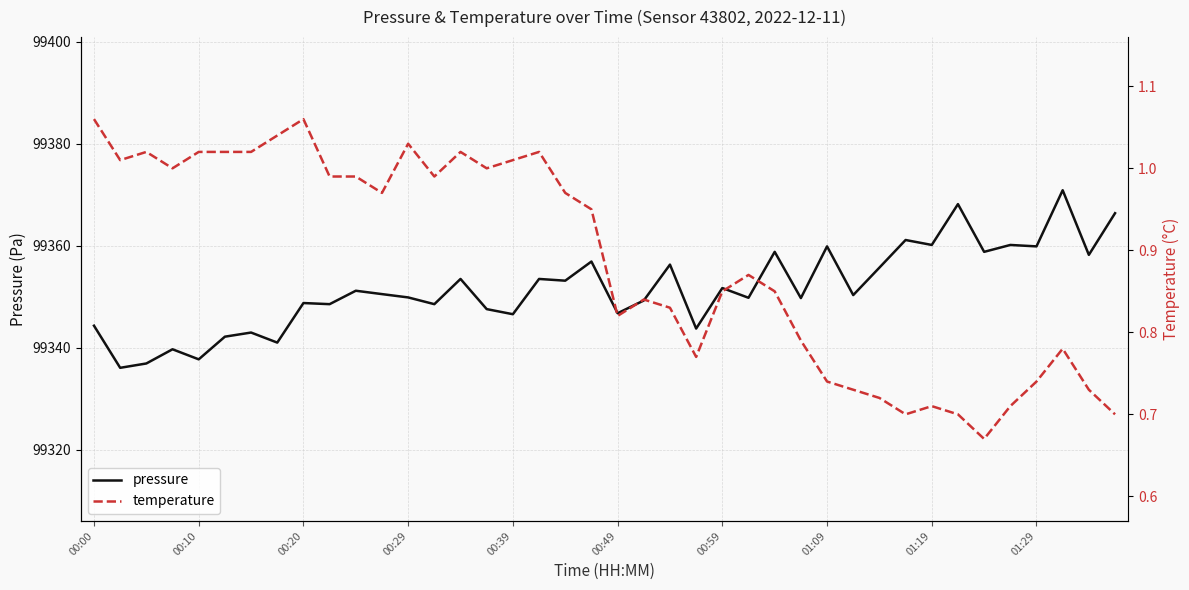

Reading left to right, list all the values displayed in this chart.

pressure: 99344.3	99336.1	99336.9	99339.7	99337.8	99342.2	99343.0	99341.0	99348.8	99348.6	99351.2	99350.5	99349.9	99348.6	99353.5	99347.6	99346.6	99353.5	99353.2	99356.9	99346.8	99349.3	99356.3	99343.8	99351.7	99349.8	99358.8	99349.8	99359.9	99350.3	99355.7	99361.1	99360.2	99368.2	99358.8	99360.2	99359.9	99370.9	99358.2	99366.4
temperature: 1.1	1.0	1.0	1.0	1.0	1.0	1.0	1.0	1.1	1.0	1.0	1.0	1.0	1.0	1.0	1.0	1.0	1.0	1.0	0.9	0.8	0.8	0.8	0.8	0.8	0.9	0.8	0.8	0.7	0.7	0.7	0.7	0.7	0.7	0.7	0.7	0.7	0.8	0.7	0.7